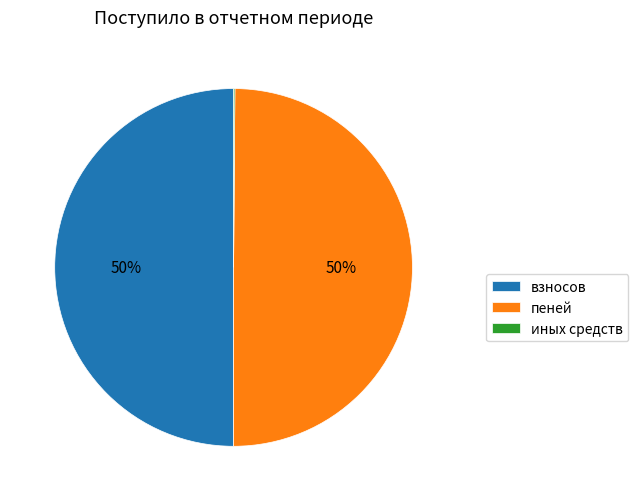

True or false: пеней accounts for 50% of the total.

True